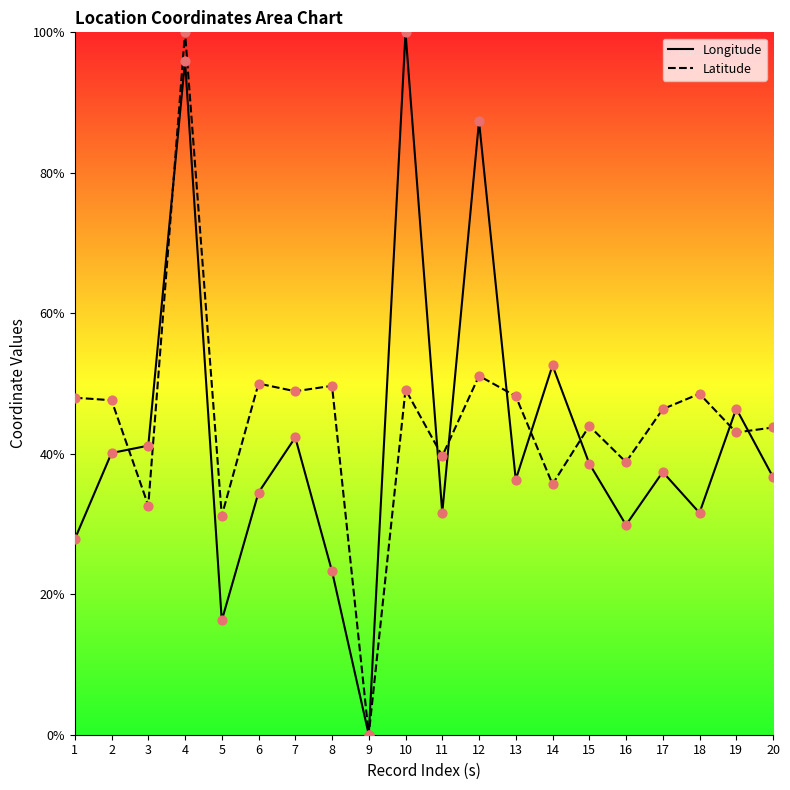

Which series reaches the minimum Y coordinate?

Longitude